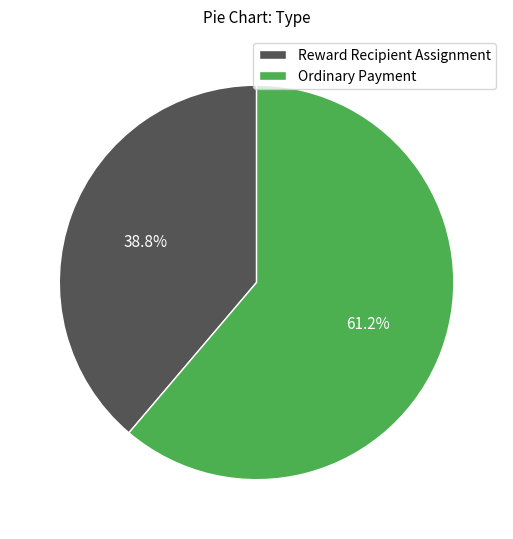

Which has a higher value, Reward Recipient Assignment or Ordinary Payment?

Ordinary Payment